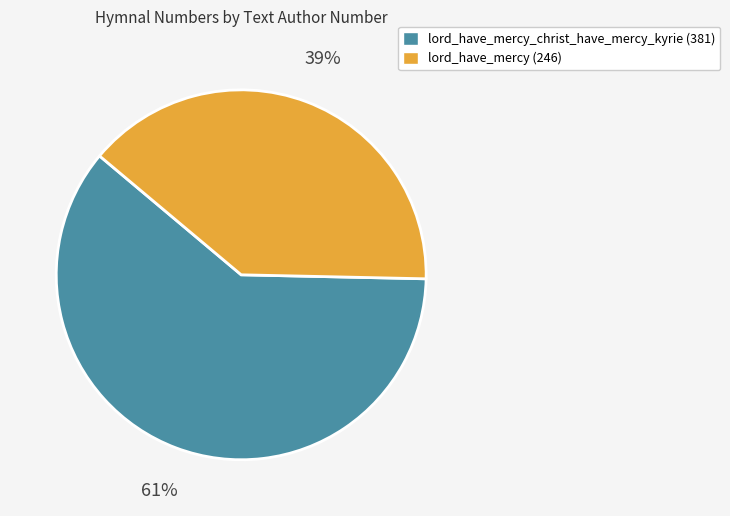

To the nearest percent, what portion does lord_have_mercy_christ_have_mercy_kyrie (381) represent?

61%